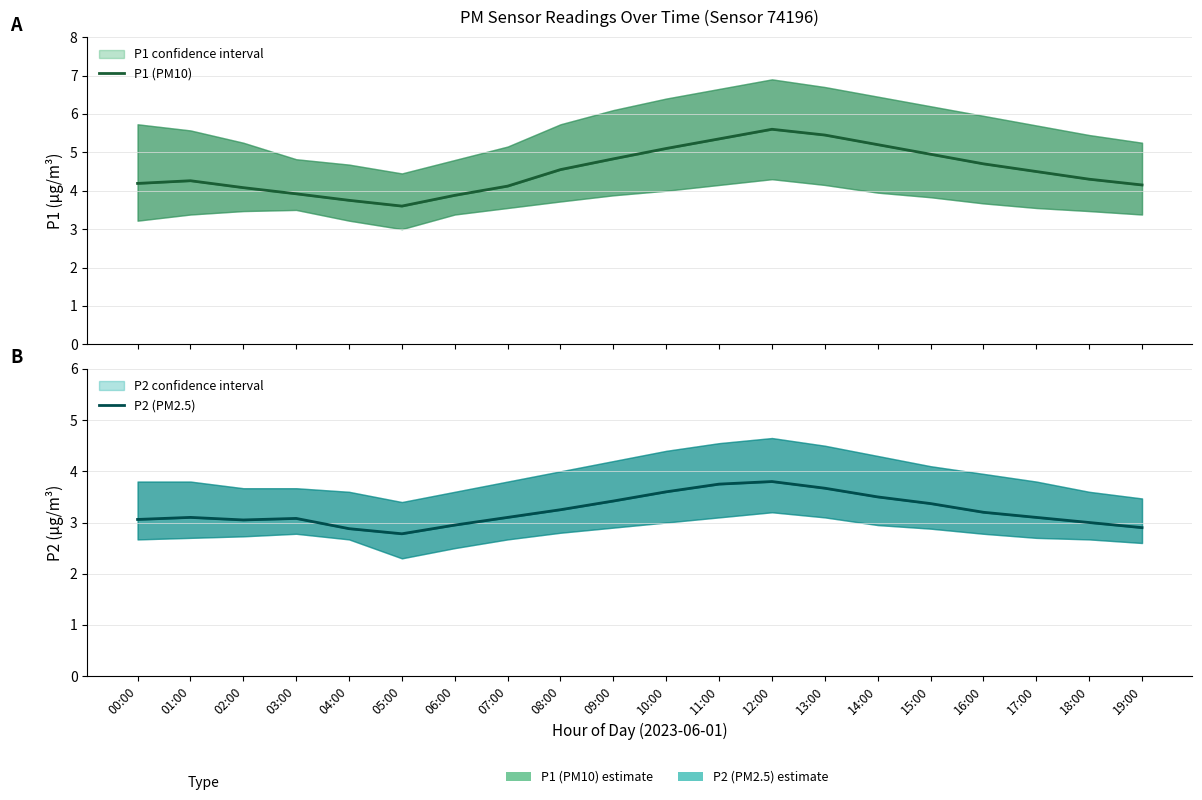

Rank the categories by P2 (PM2.5) value from highest to lowest.

12:00, 11:00, 13:00, 10:00, 14:00, 09:00, 15:00, 08:00, 16:00, 01:00, 07:00, 17:00, 03:00, 00:00, 02:00, 18:00, 06:00, 19:00, 04:00, 05:00